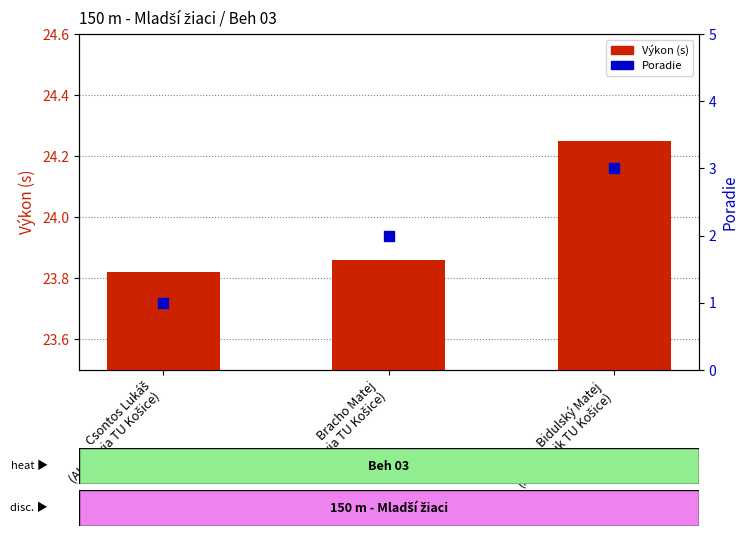

Which series has the widest spread of Y values?

Poradie